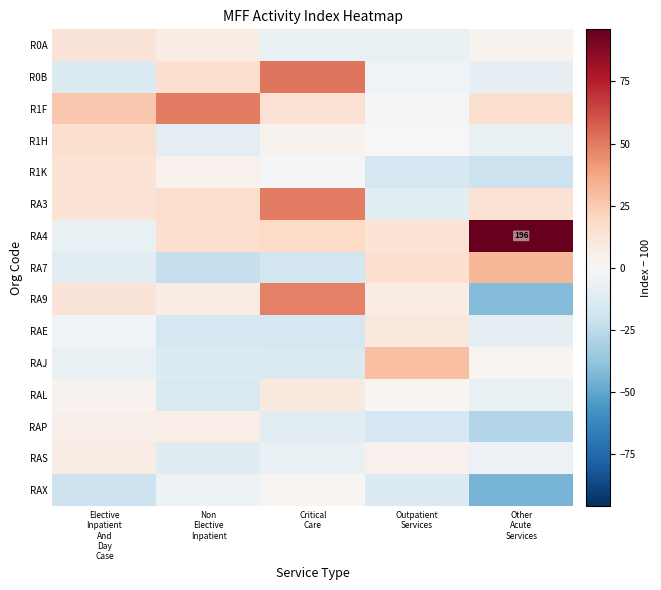

How many values in RA7 are above zero?

2